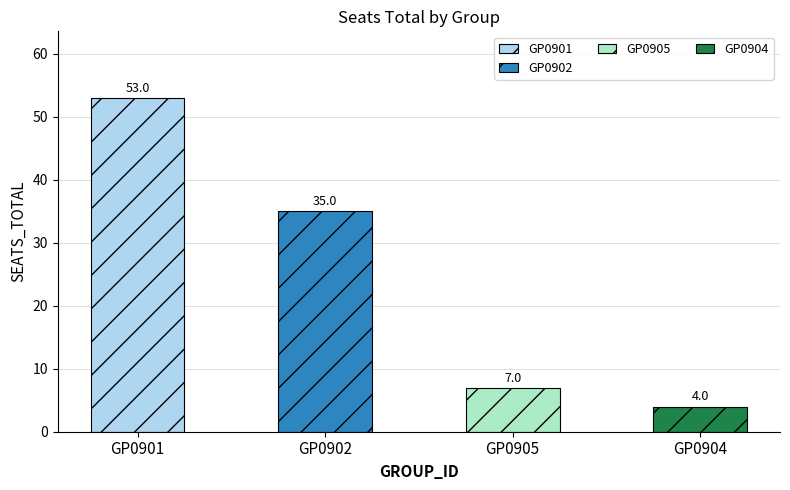

Are the bars horizontal?

No